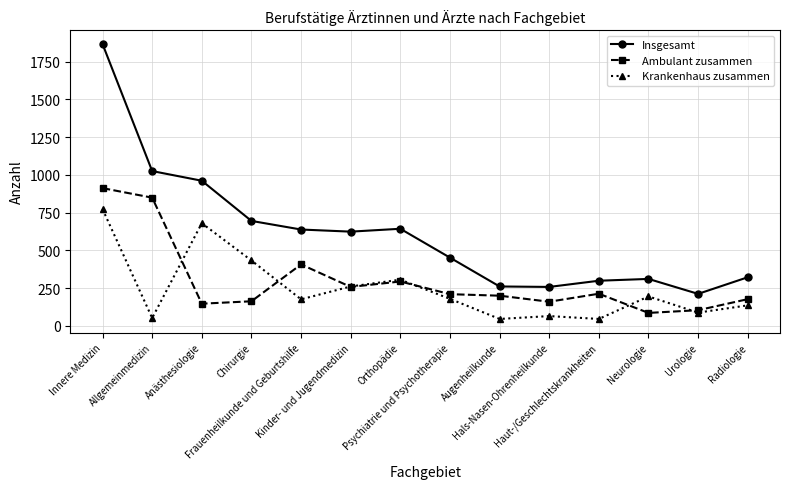

Rank the series by their maximum value, from highest to lowest.

Insgesamt, Ambulant zusammen, Krankenhaus zusammen